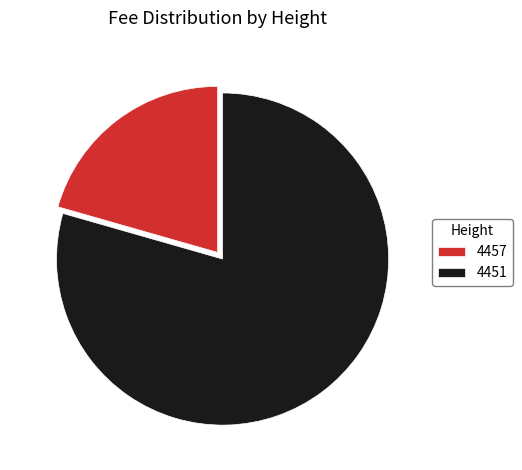

Which category has the biggest portion of the pie?

4451